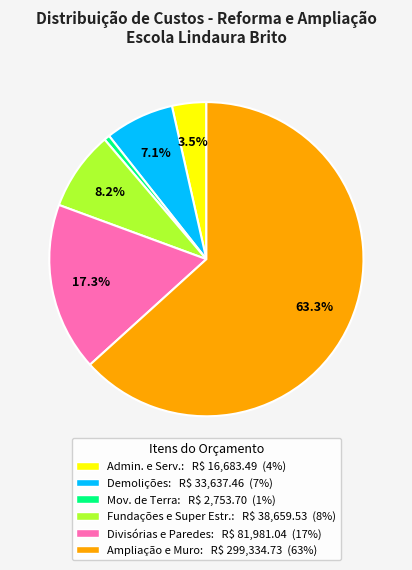

Does any single category account for the majority?

Yes